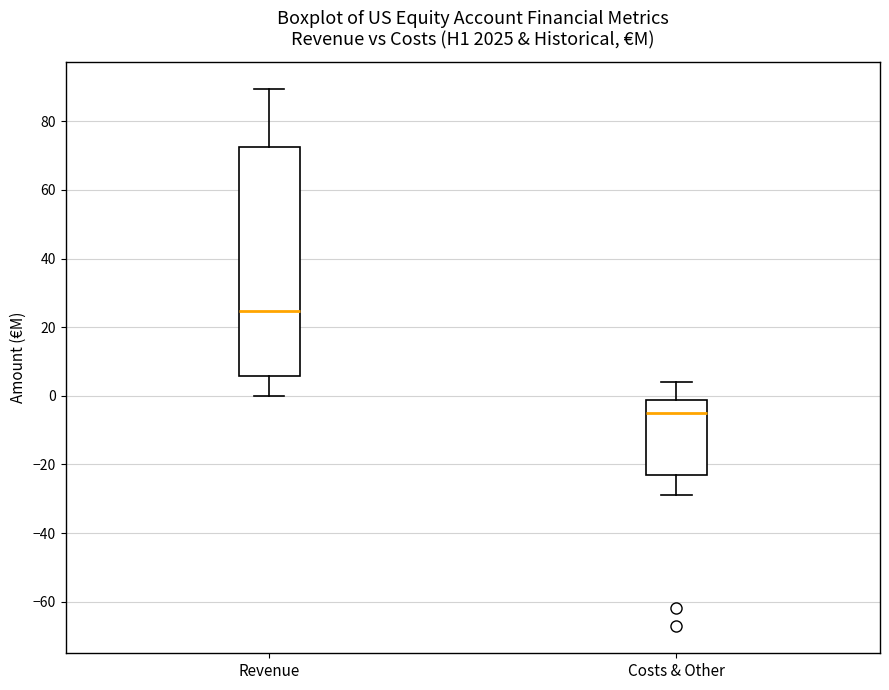

Where is the lower edge of the box for Revenue on the y-axis? The values are not printed on the chart, so give them approximately, as read against the axis.

6